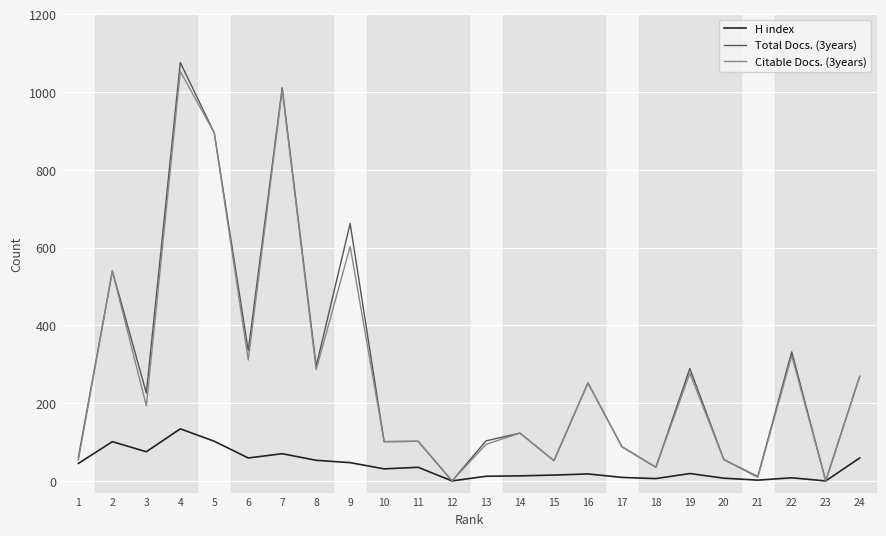

What is the spread (max minus min) of values at 2?

439